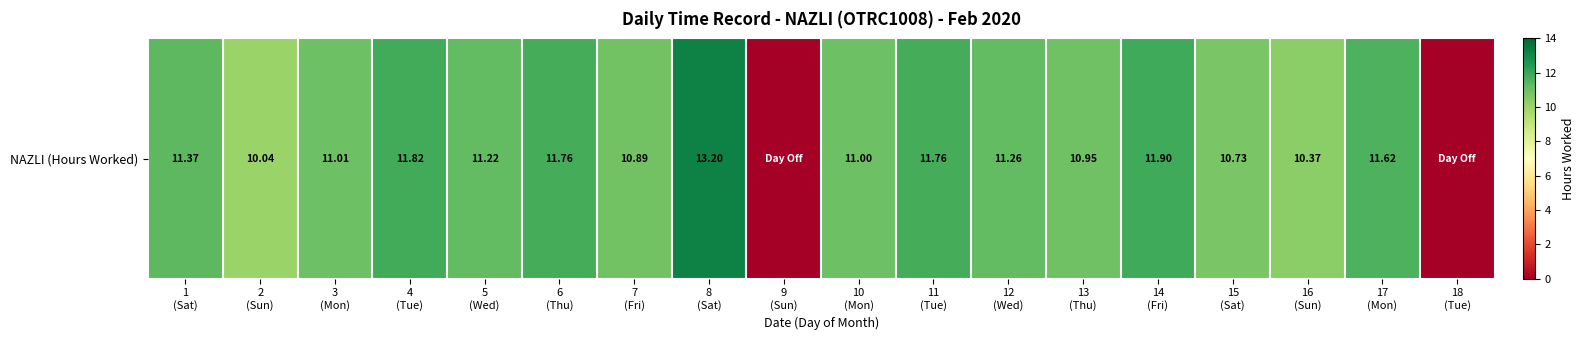

True or false: the data shows 13.4 at 2
(Sun).

False